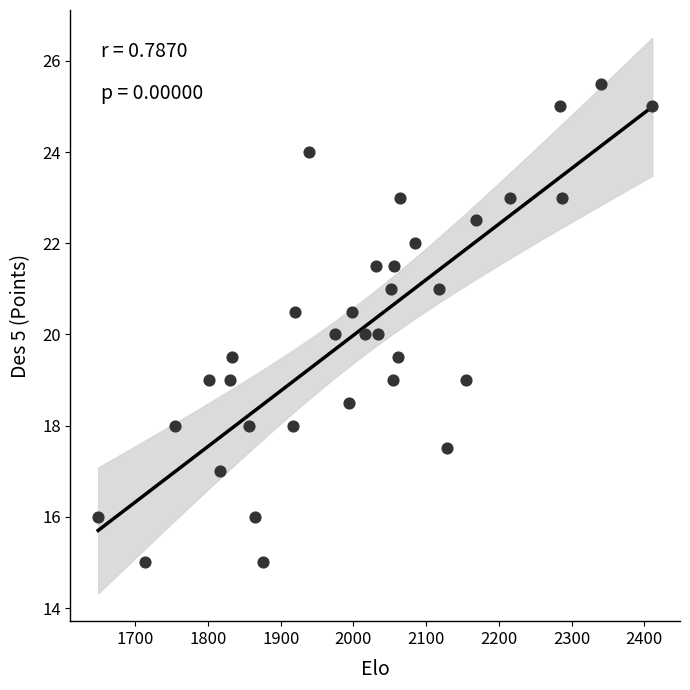

What is the range of Y values (max minus min)?

10.5